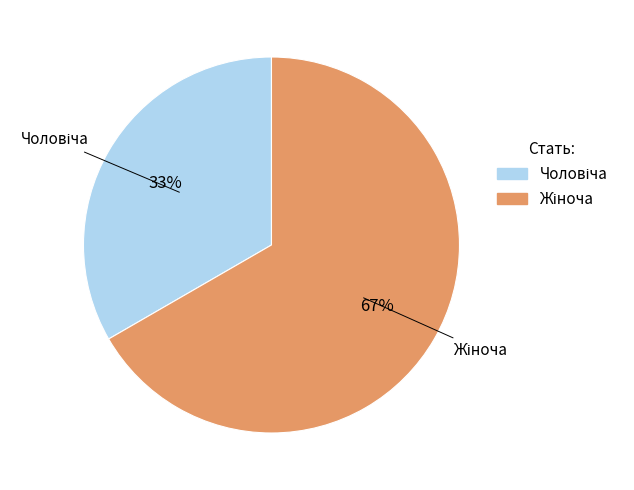

To the nearest percent, what is the average slice percentage?

50%